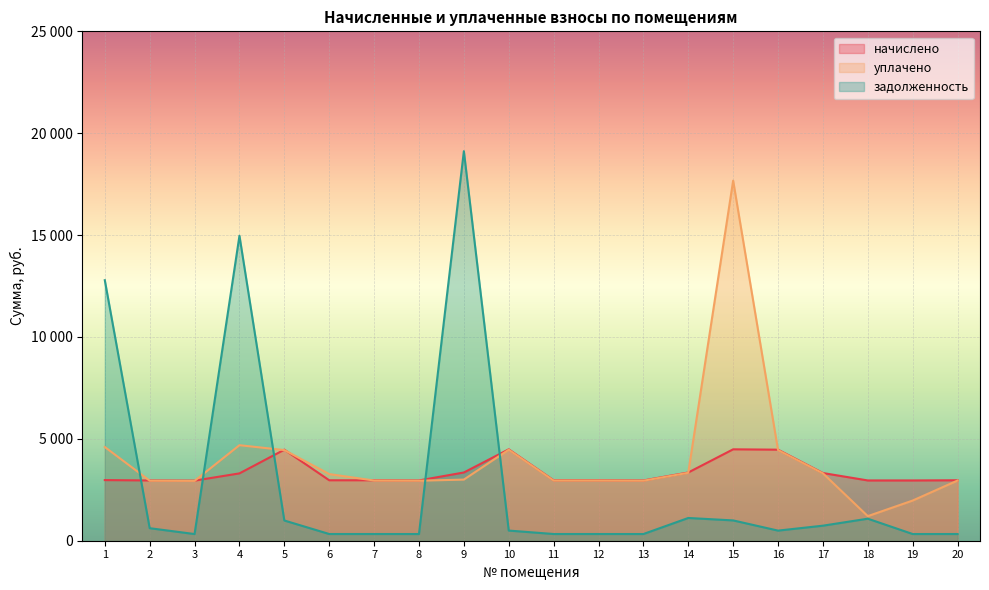

What is the value of the уплачено point at the 18th from the left?

1206.6